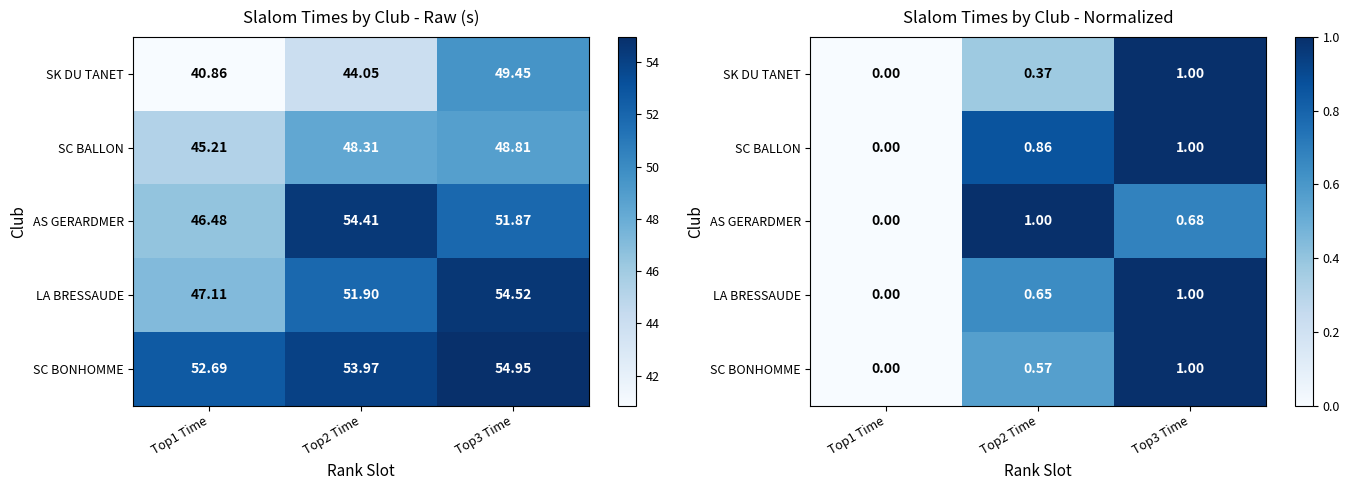

At Top3 Time, list the series in order from smallest to largest.

AS GERARDMER, SK DU TANET, SC BALLON, LA BRESSAUDE, SC BONHOMME